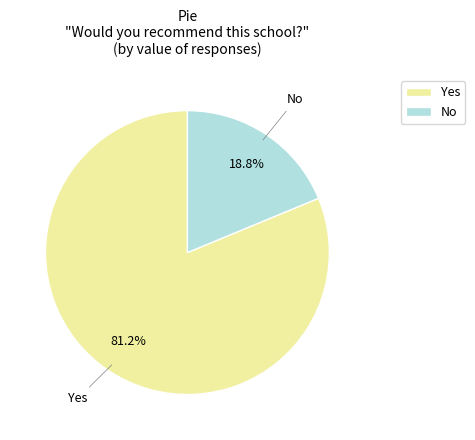

Between No and Yes, which is larger?

Yes